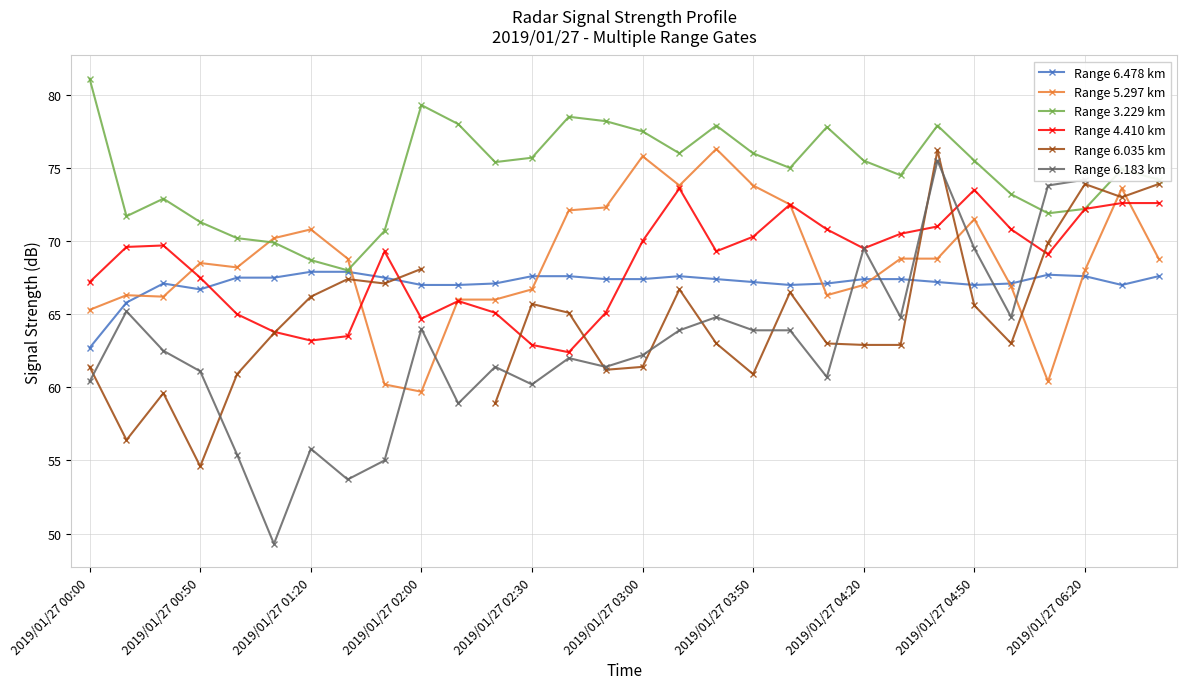

Does the chart have visible grid lines?

Yes